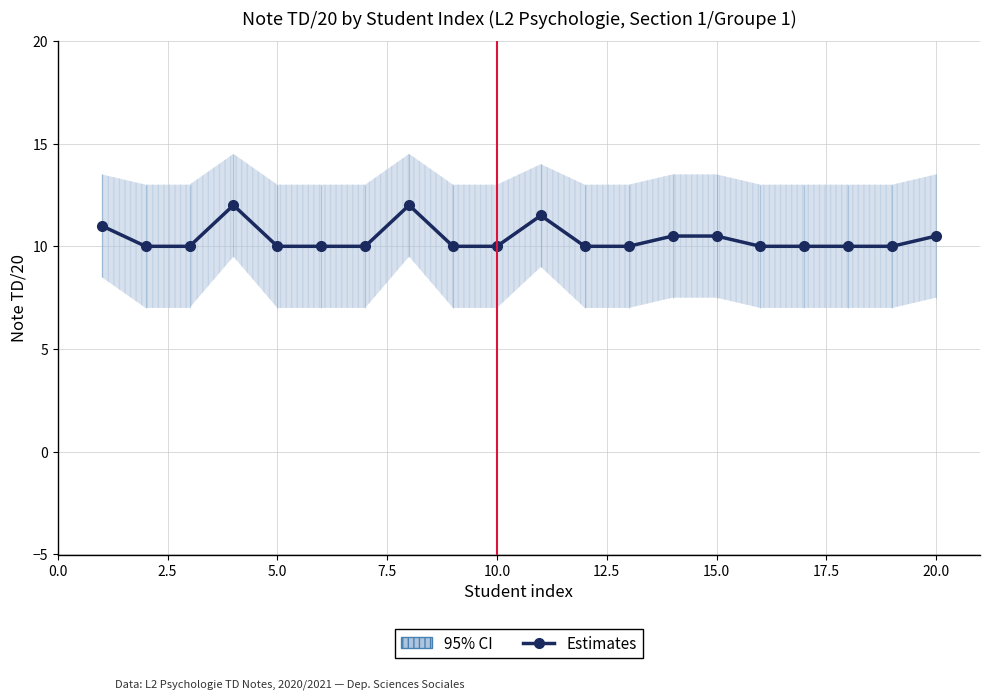

What is the greatest value displayed?

12.0